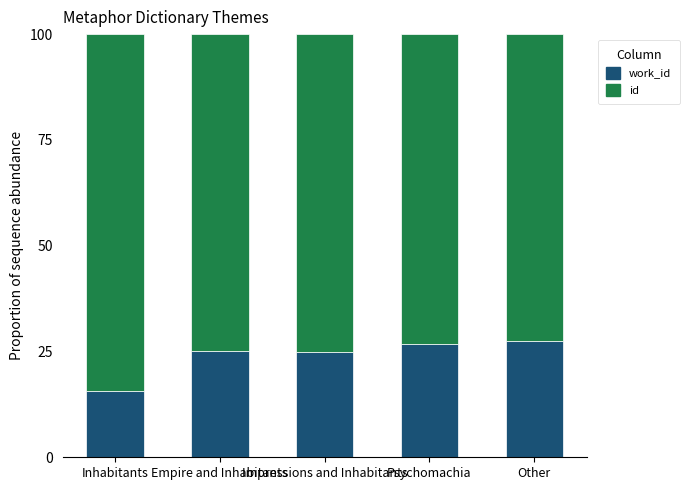

Does the chart contain any negative values?

No